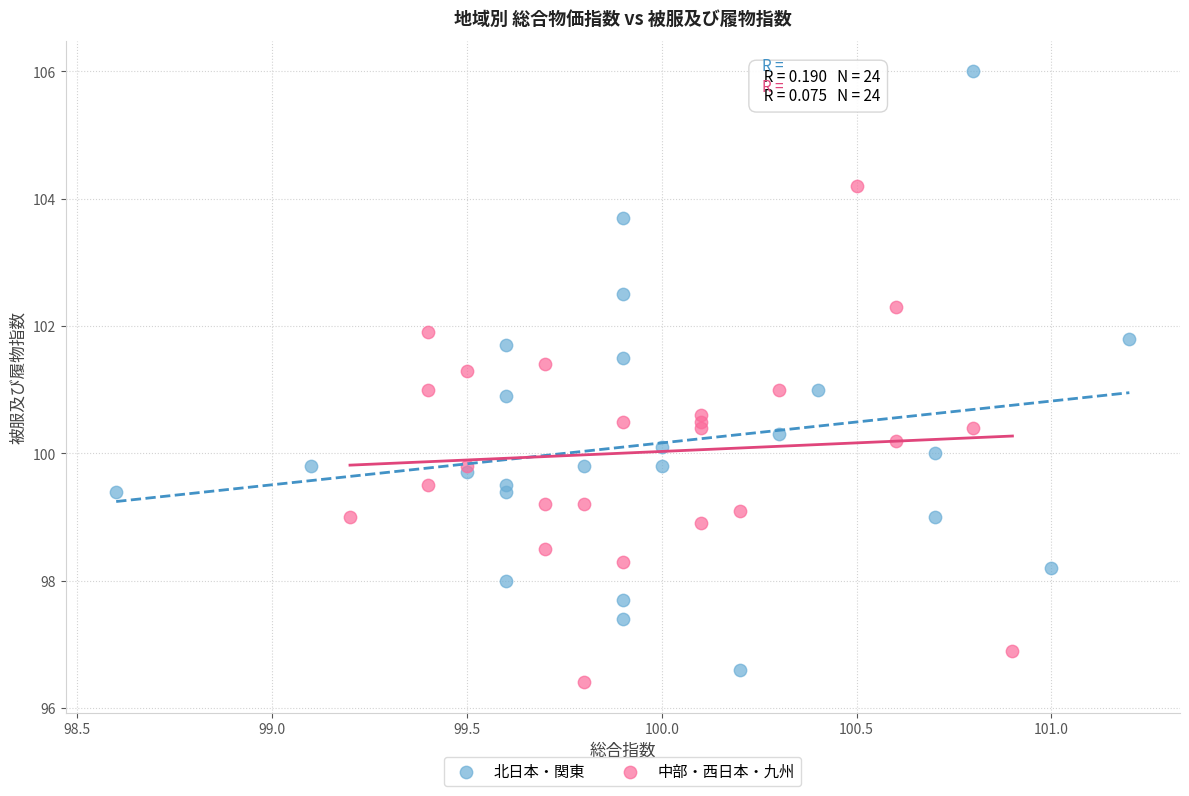

What are all the series names shown in the legend?

北日本・関東, 中部・西日本・九州